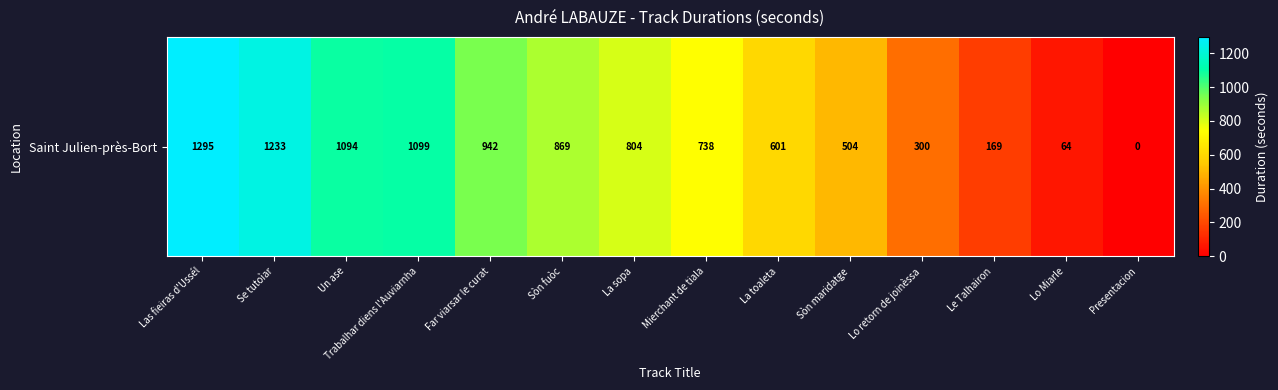

What is the difference between the values at Presentacion and Mierchant de tiala?

738